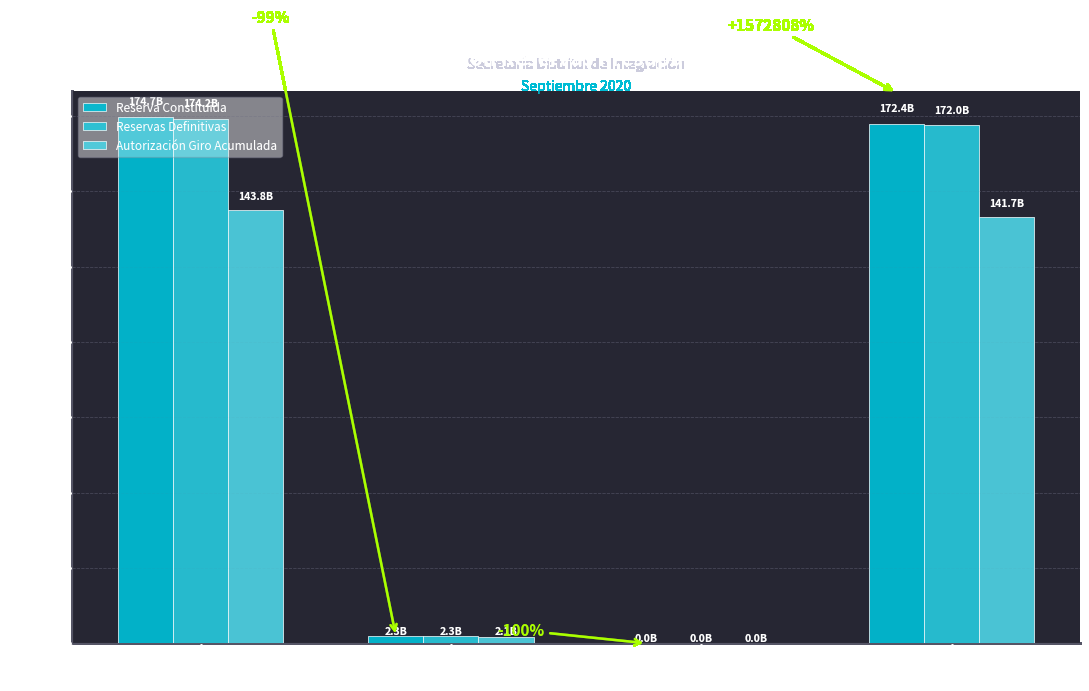

Does the chart contain stacked bars?

No